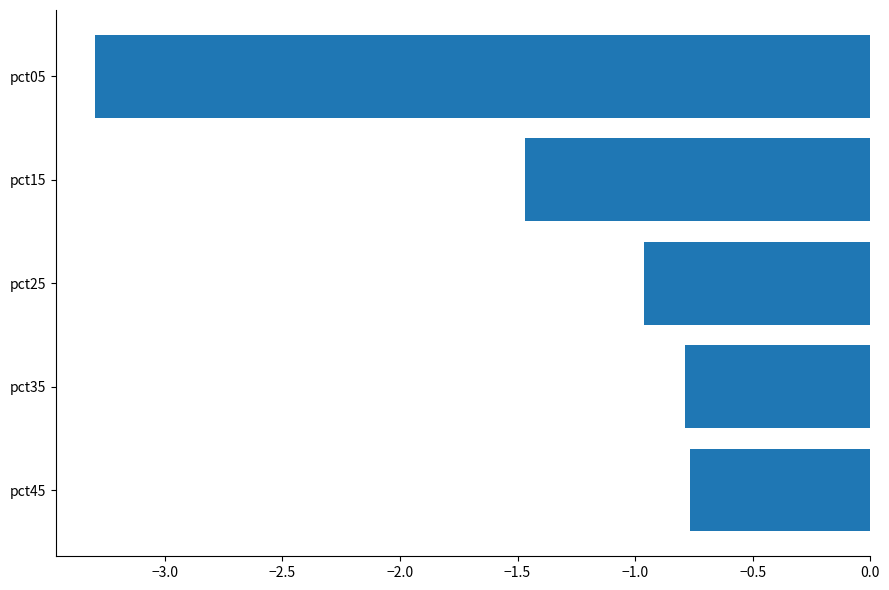

What is the smallest value displayed?

-3.3